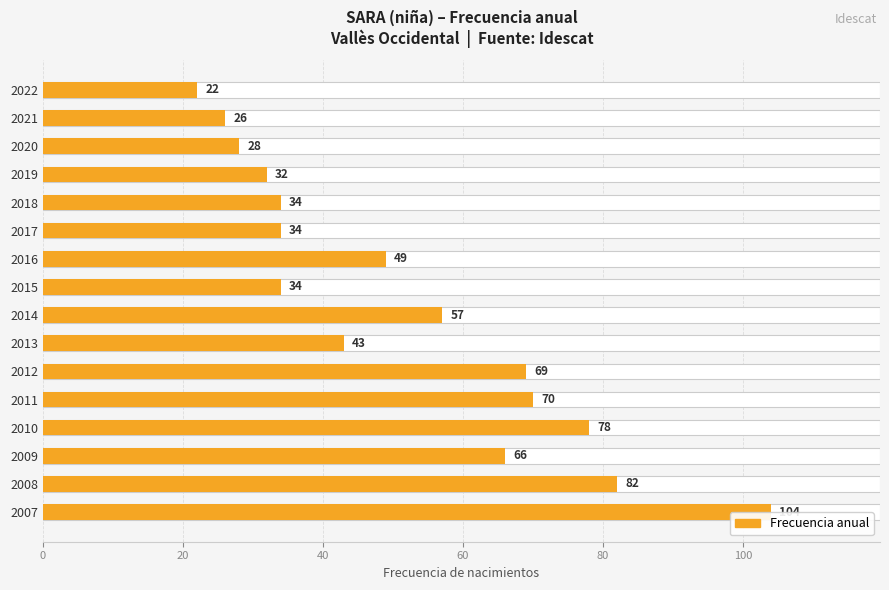

The value at 2022 is 22. True or false?

True